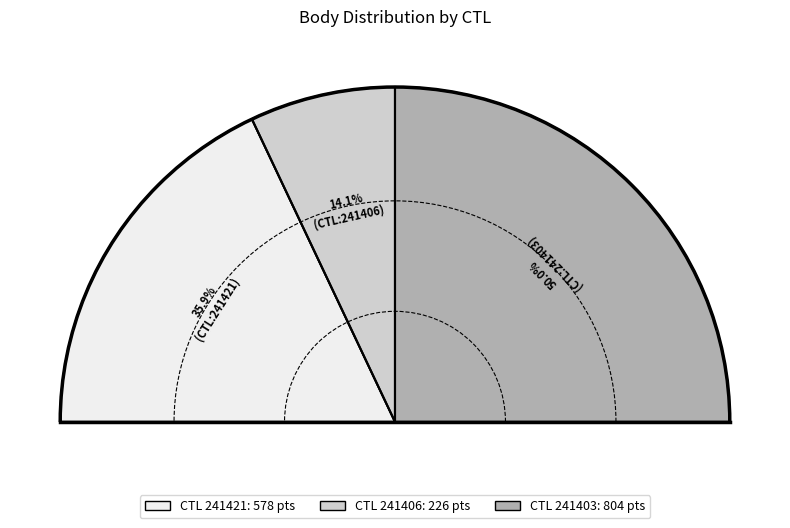

Do 241403 and 241421 together represent more than half of the pie?

Yes